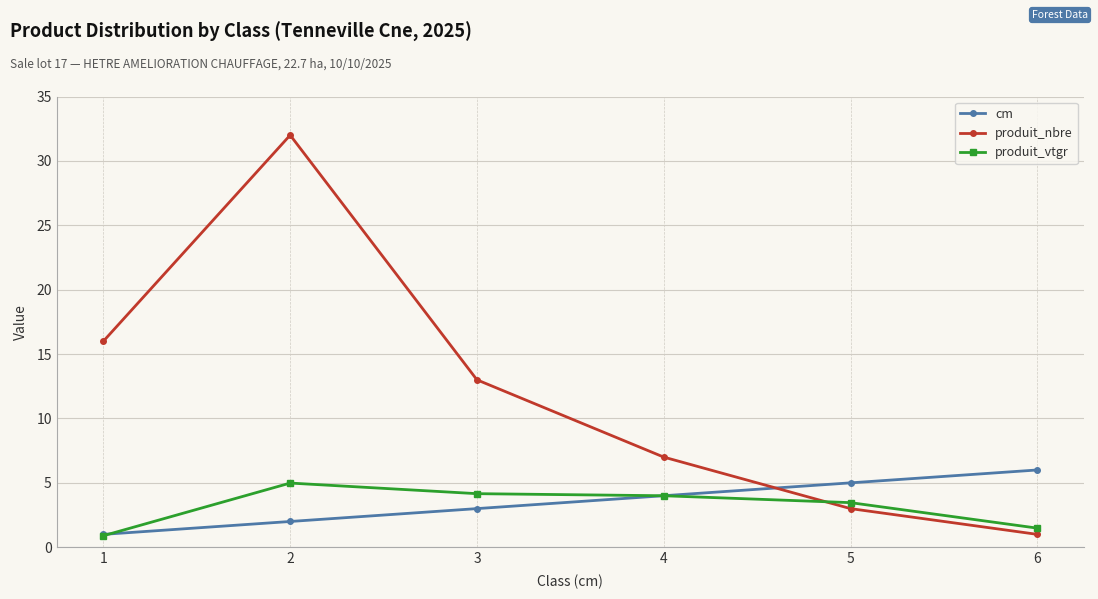

Is this an area chart (filled region under the line)?

No